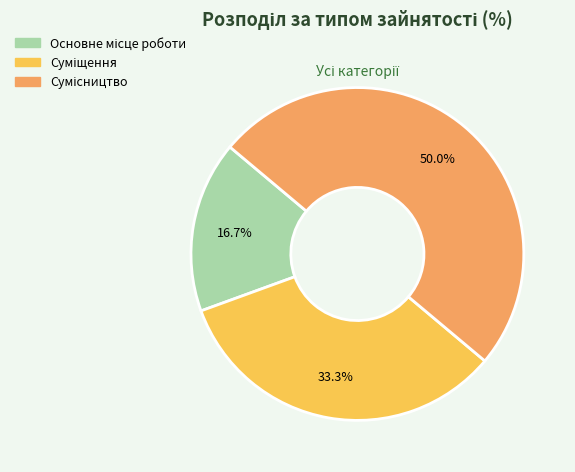

To the nearest percent, what is the combined percentage of Суміщення and Основне місце роботи?

50%